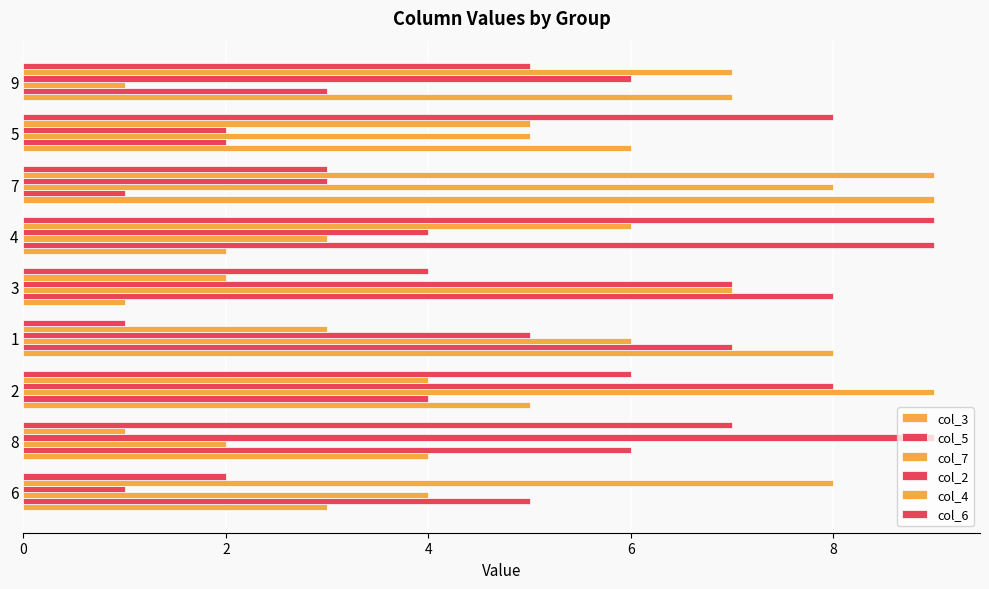

Count the number of data series in this chart.

6